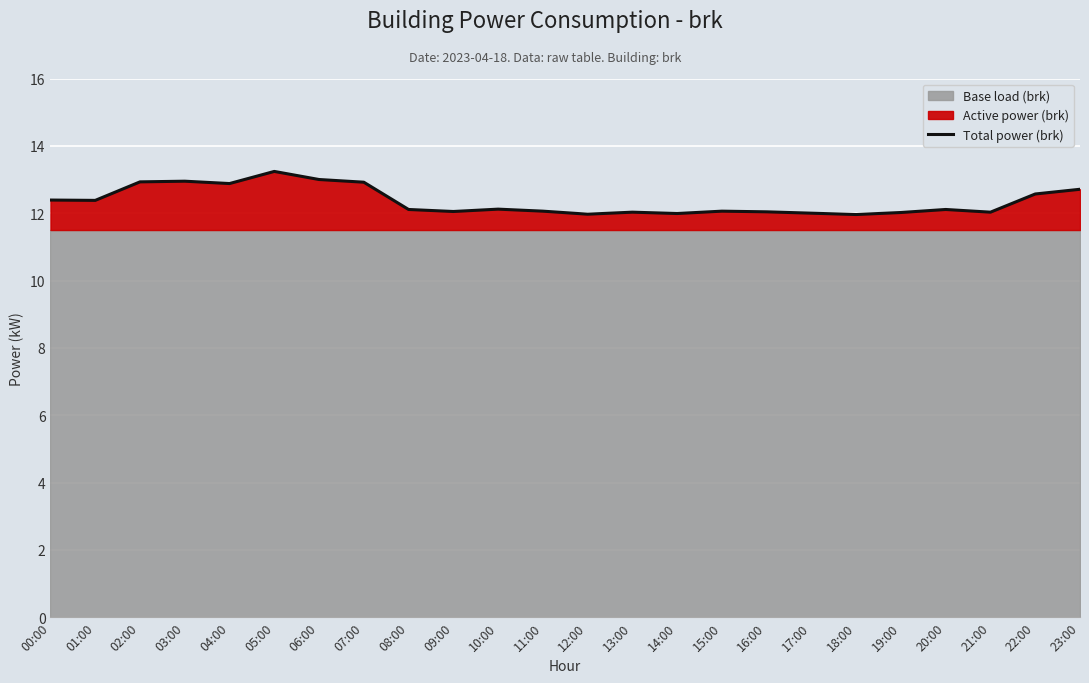

How many values are below 12?

3